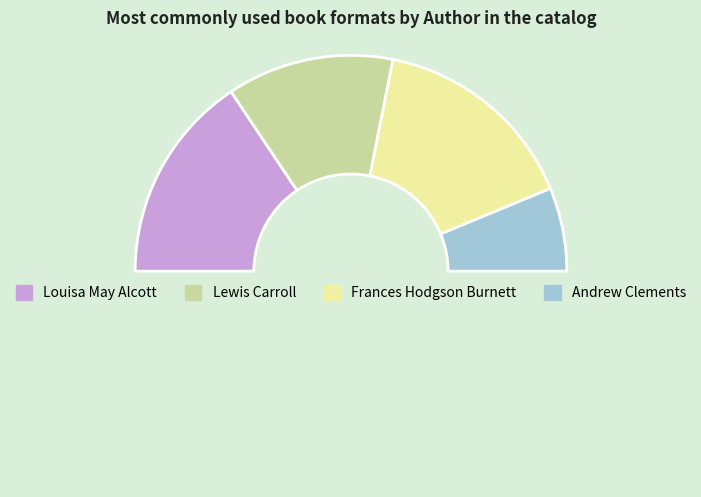

Count the number of slices in the pie.

5